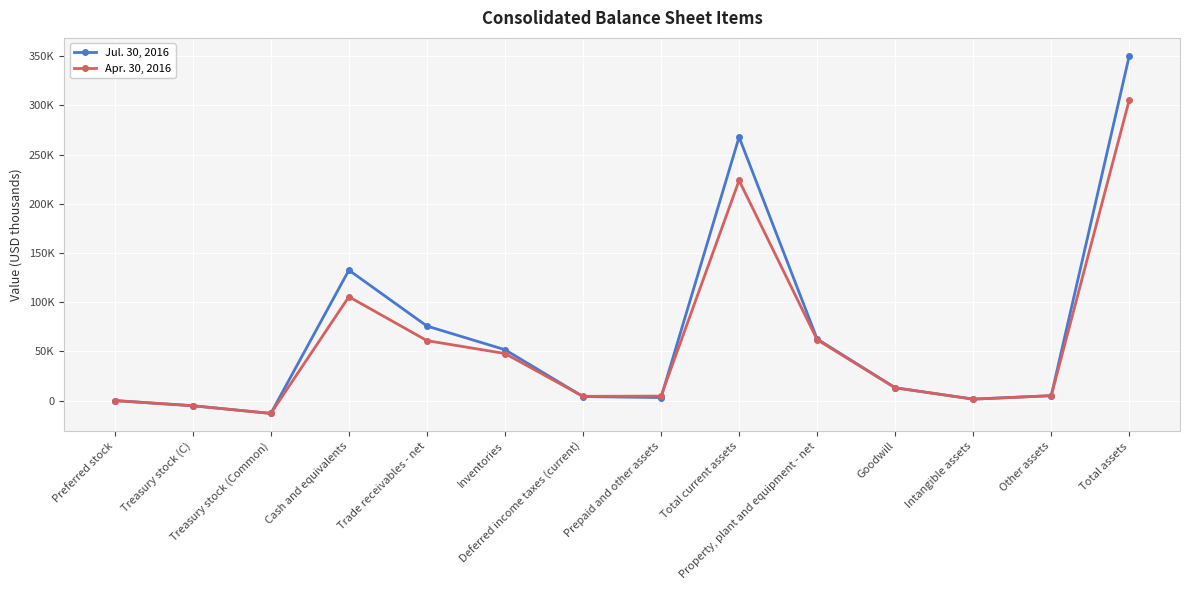

What are all the series names shown in the legend?

Jul. 30, 2016, Apr. 30, 2016